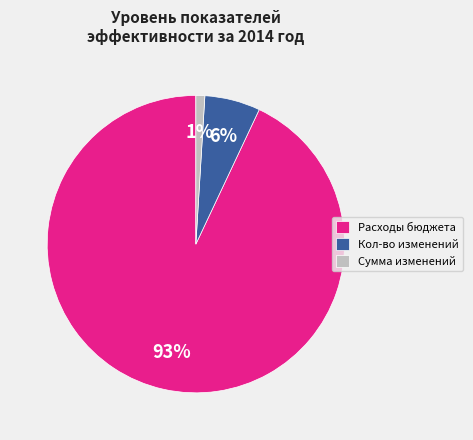

To the nearest percent, what is the difference between the largest and smallest slice percentages?

92%